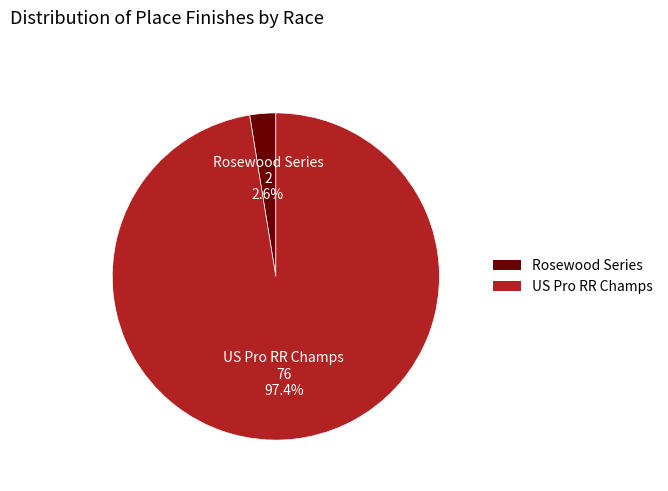

What percentage is the US Pro RR Champs slice, to the nearest percent?

97%